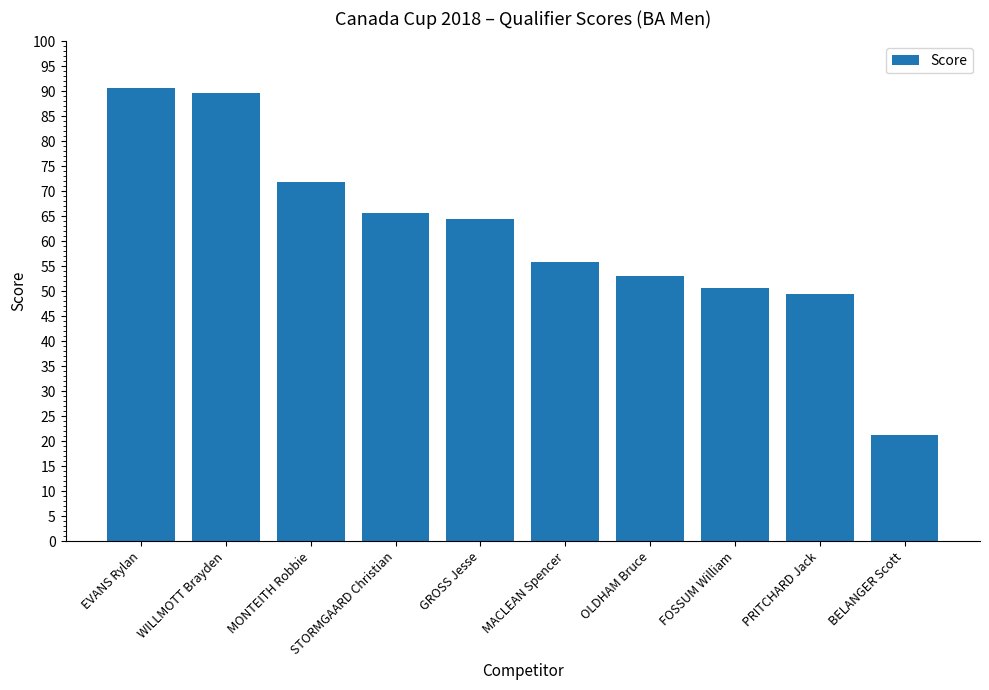

What is the minimum value shown in the chart?

21.2